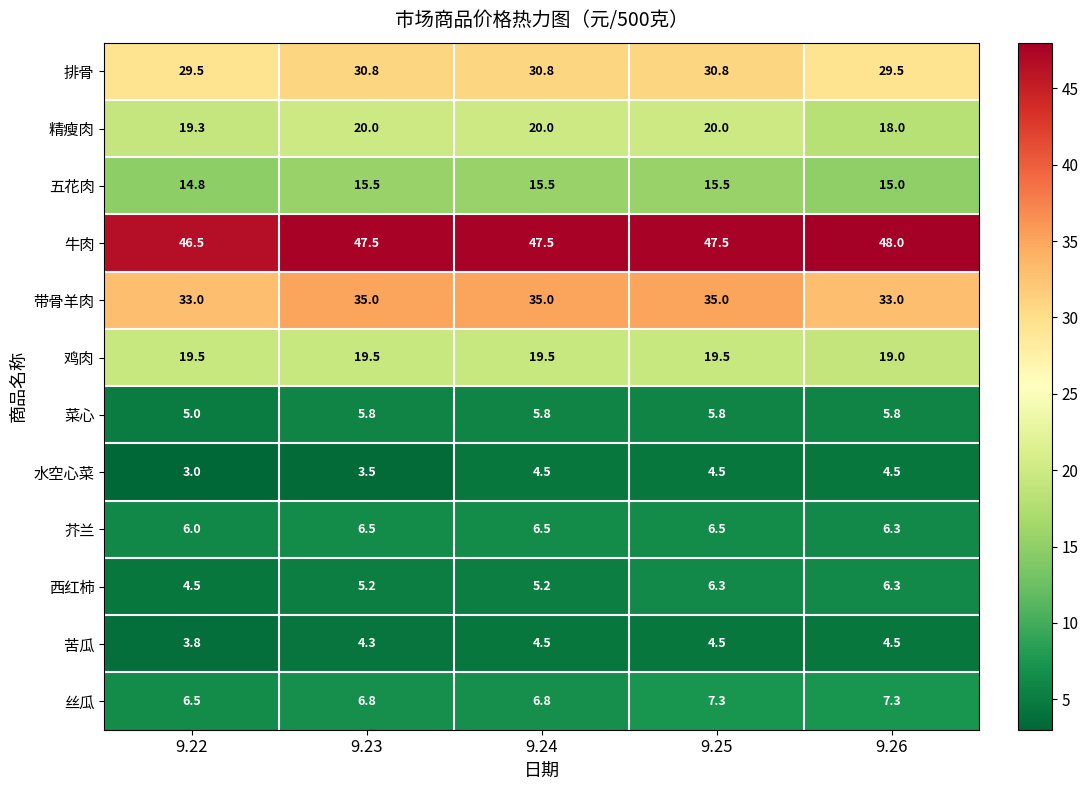

Is it true that 排骨 equals 14.9 at 9.25?

False